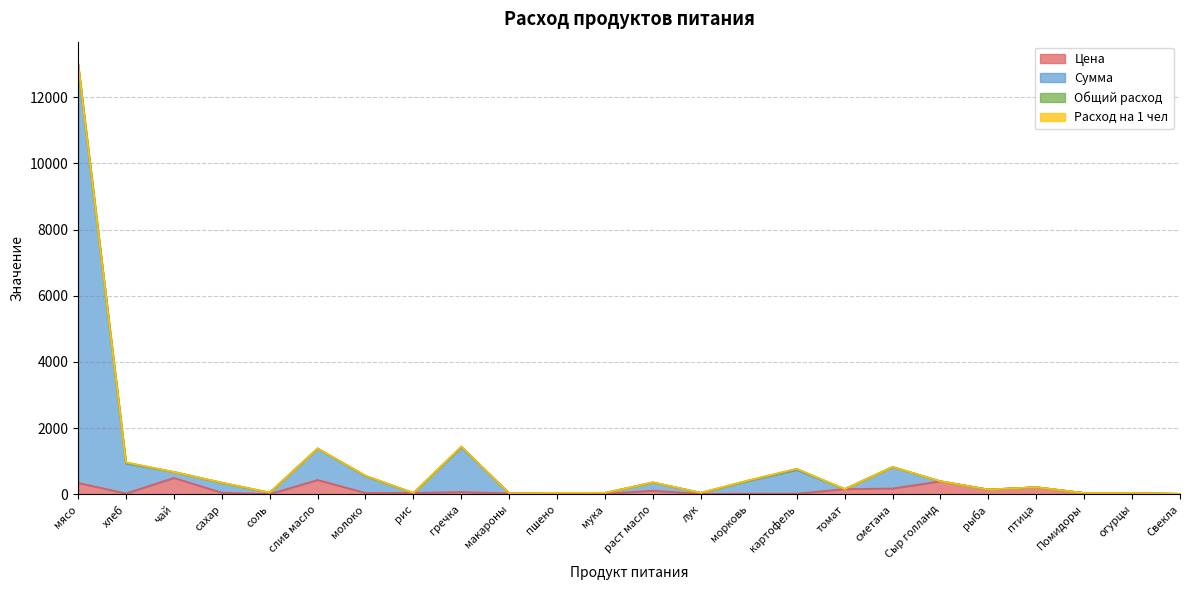

The value of Цена at картофель is 25.0. True or false?

True